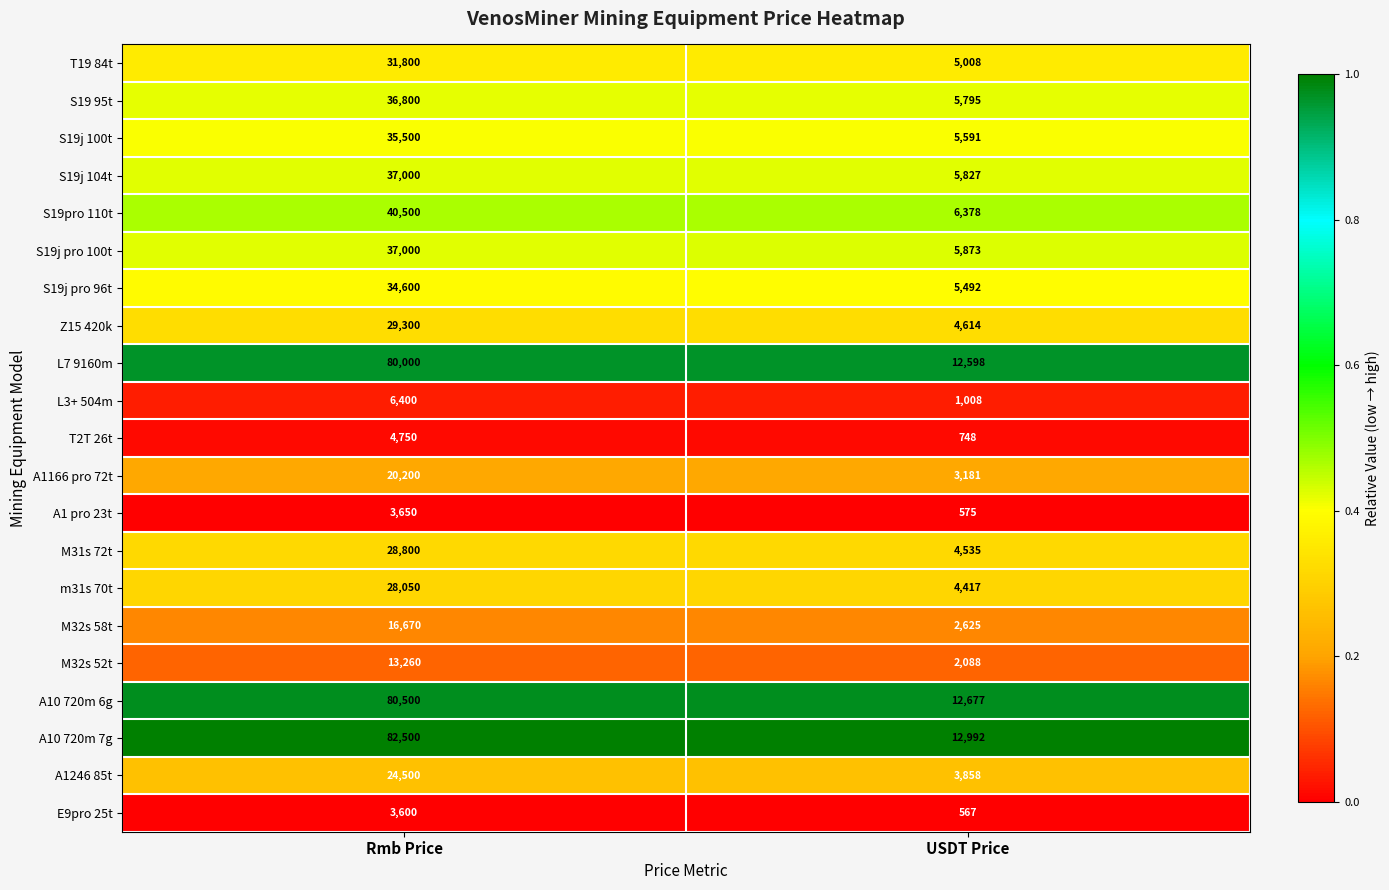

What is the difference between the highest and lowest values at Rmb Price?

78900